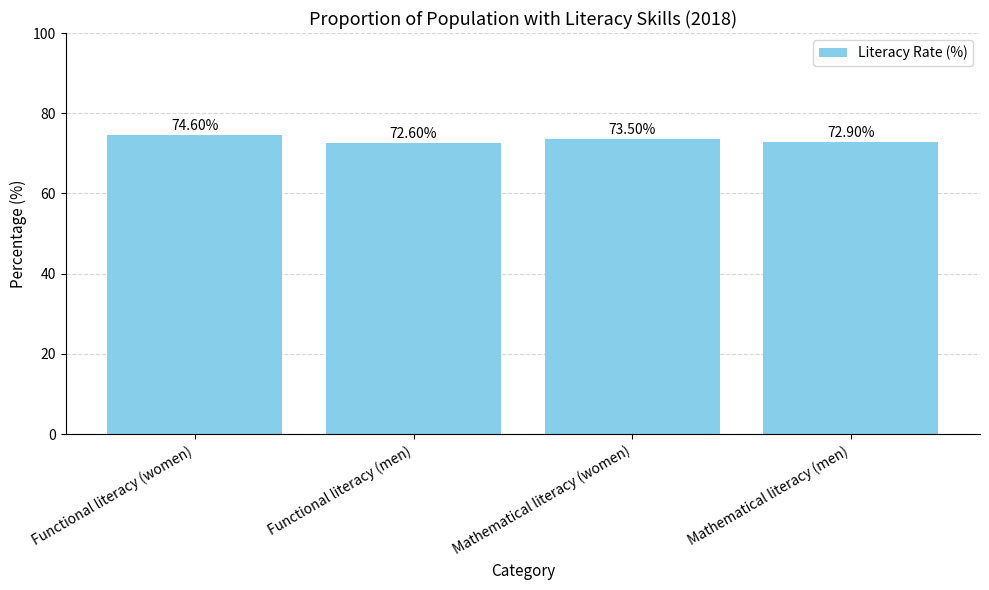

Is it true that the value at Functional literacy (women) is 74.6?

True